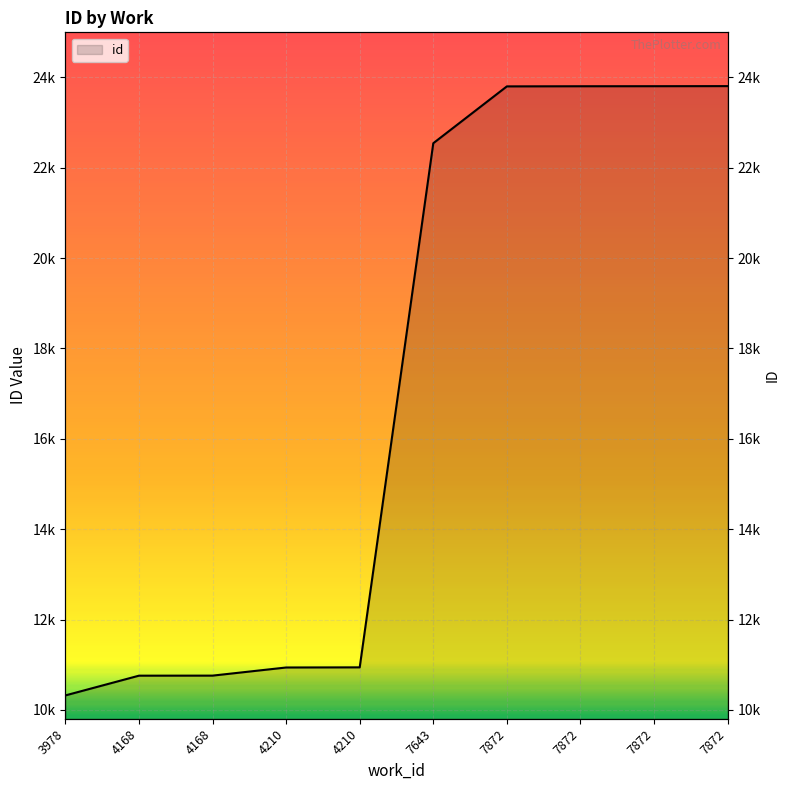

Count the number of categories in the chart.

10